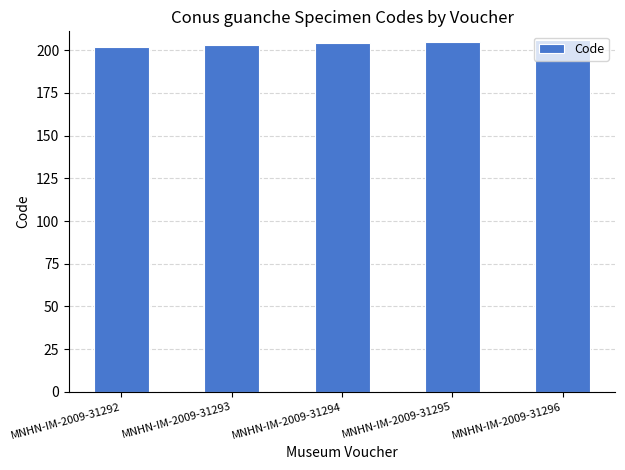

Reading left to right, what are all the values shown in this chart?

MNHN-IM-2009-31292=202	MNHN-IM-2009-31293=203	MNHN-IM-2009-31294=204	MNHN-IM-2009-31295=205	MNHN-IM-2009-31296=206